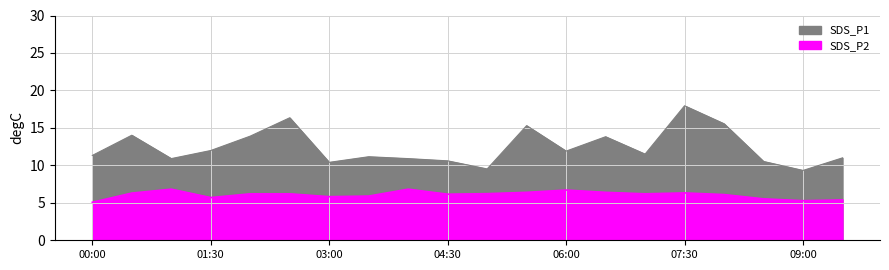

At how many categories does at least one series exceed 12?

7